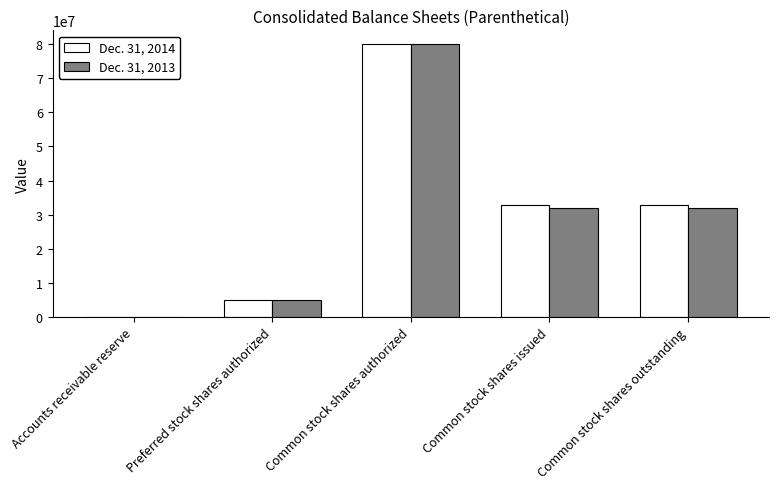

What are all the series names shown in the legend?

Dec. 31, 2014, Dec. 31, 2013